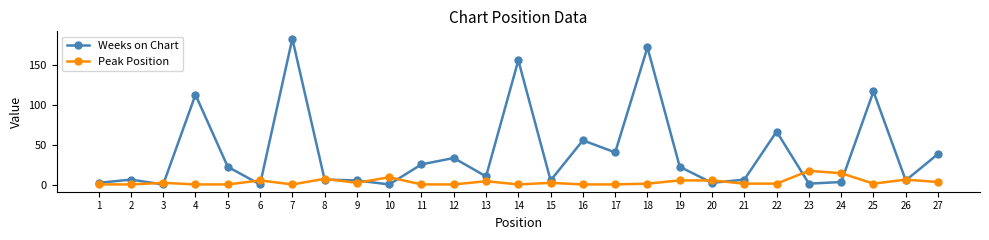

What is the highest value of the Weeks on Chart series?

183